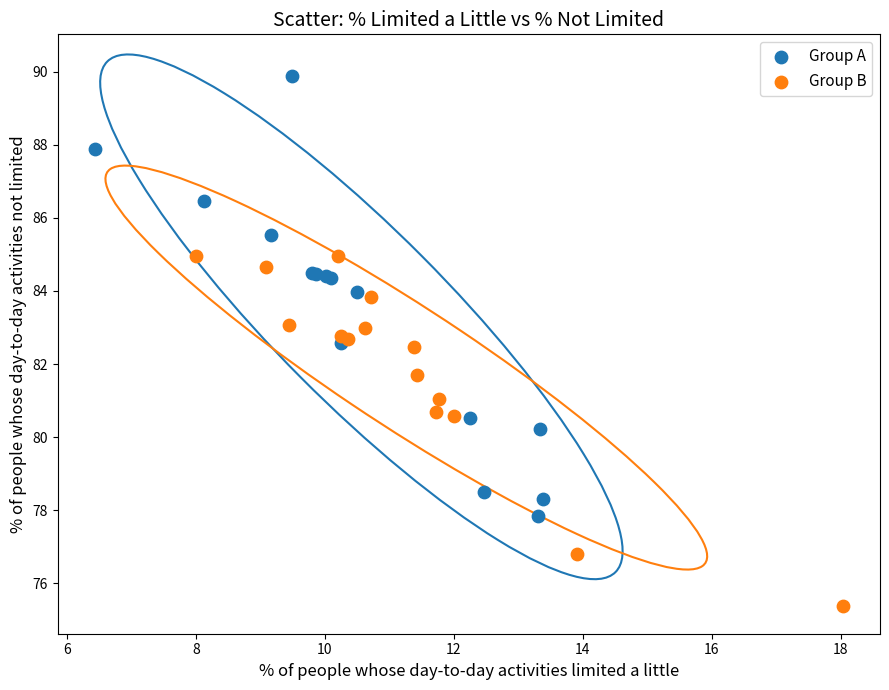

Which series has the largest Y range (max minus min)?

Group A